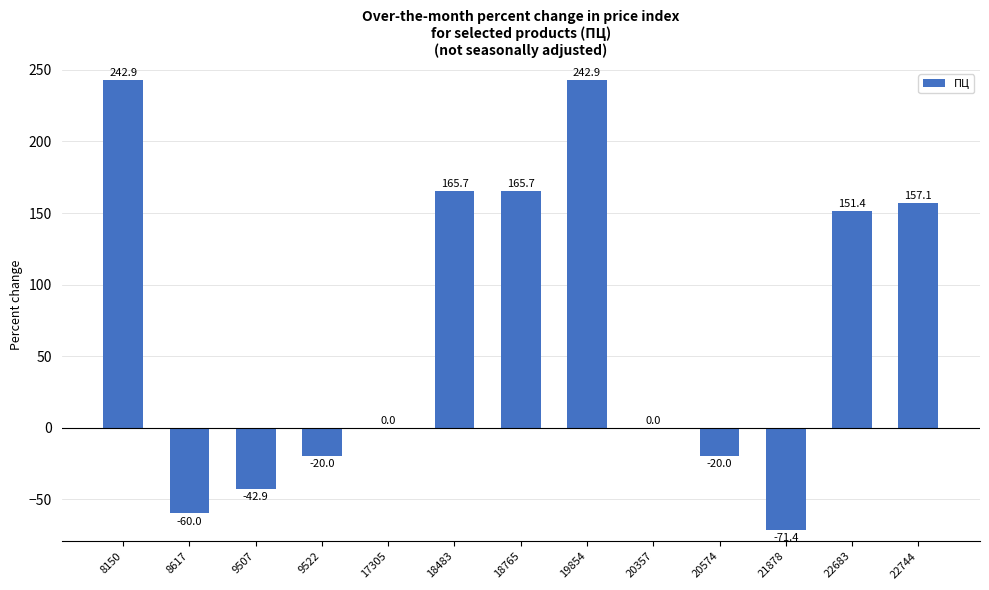

Reading right to left, list all the values displayed in this chart.

22744=157.1	22683=151.4	21878=-71.4	20574=-20.0	20357=0.0	19854=242.9	18765=165.7	18483=165.7	17305=0.0	9522=-20.0	9507=-42.9	8617=-60.0	8150=242.9